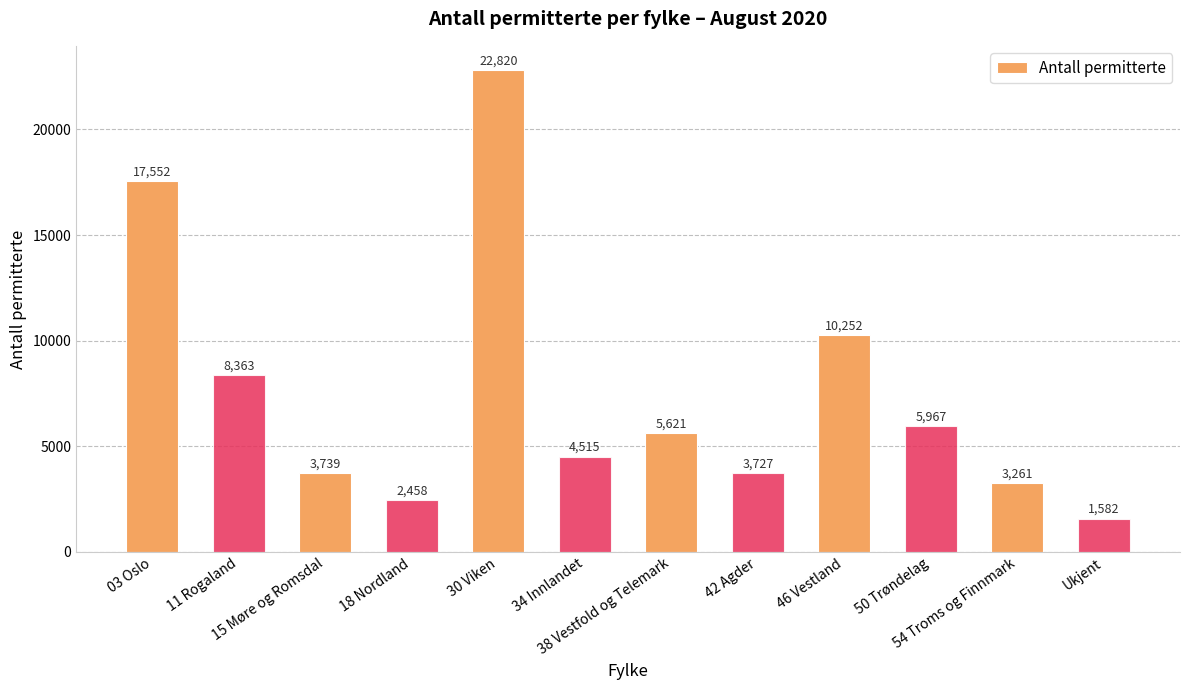

How many bars are there in total?

12